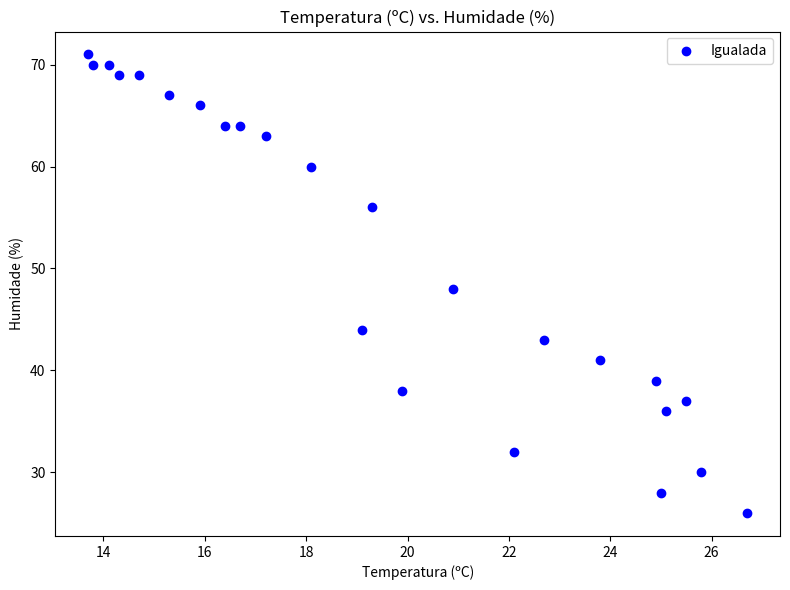

What is the range of Y values (max minus min)?

45